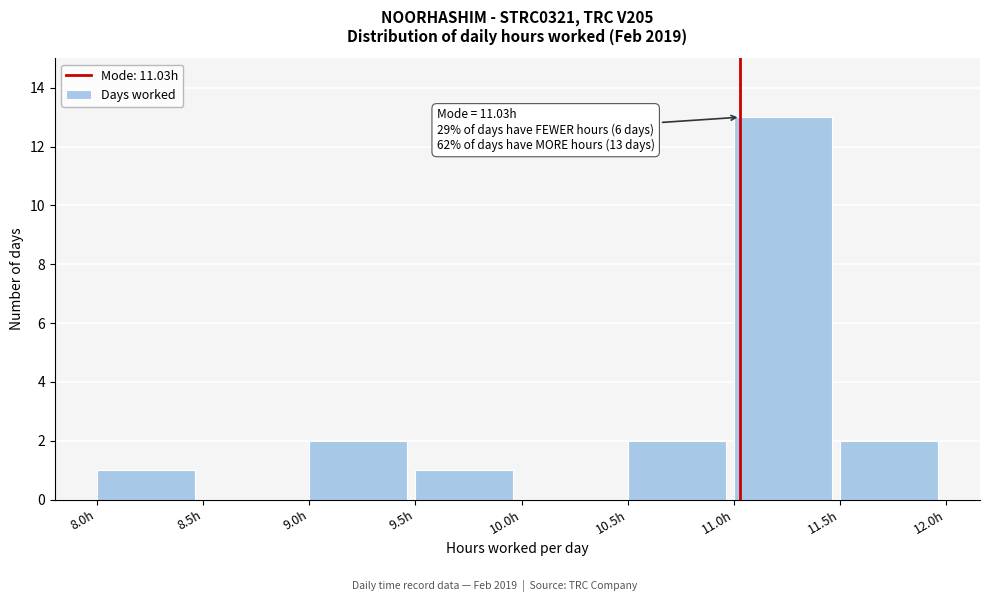

Over which range of the x-axis is the bar tallest?

11.0 to 11.5